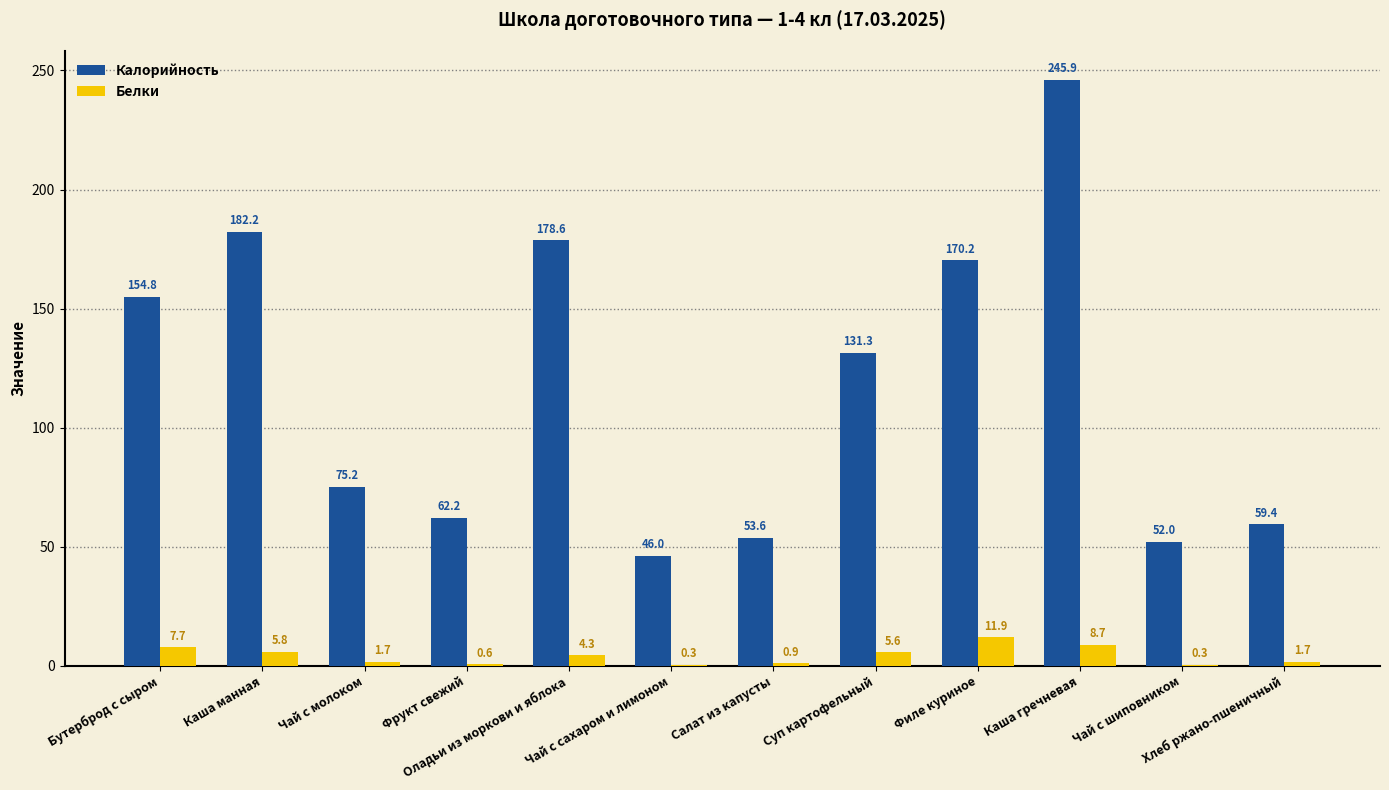

Which category has the highest value in the Белки series?

Филе куриное